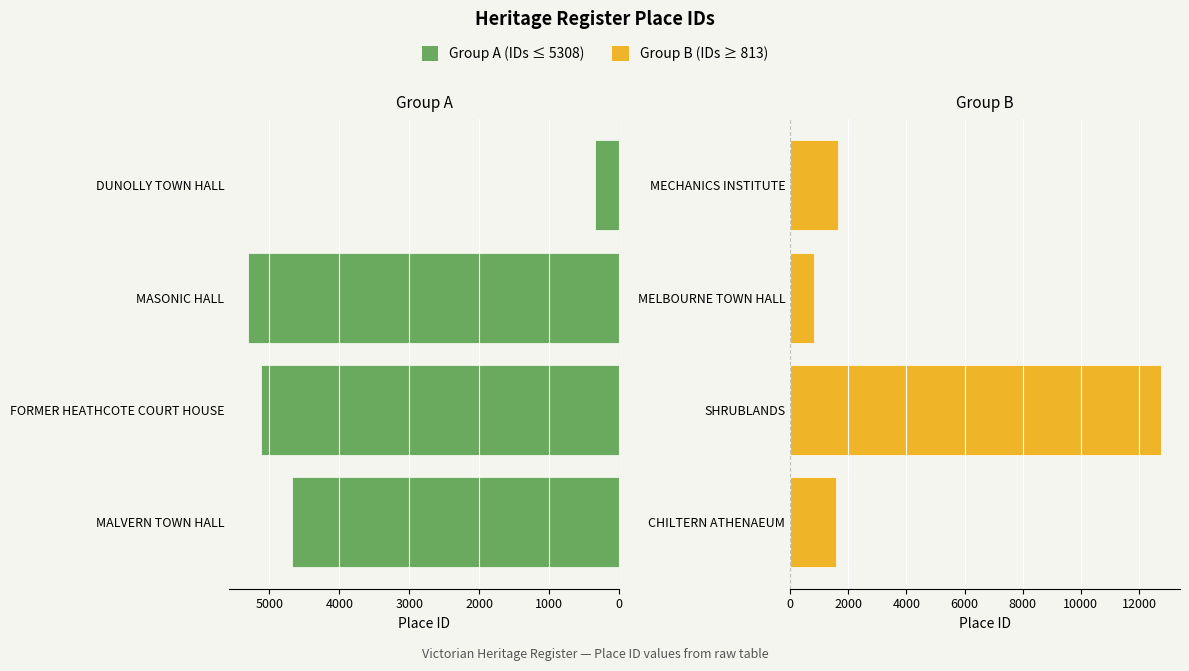

The Group A (Green) series shows 4679 at MALVERN TOWN HALL. True or false?

True